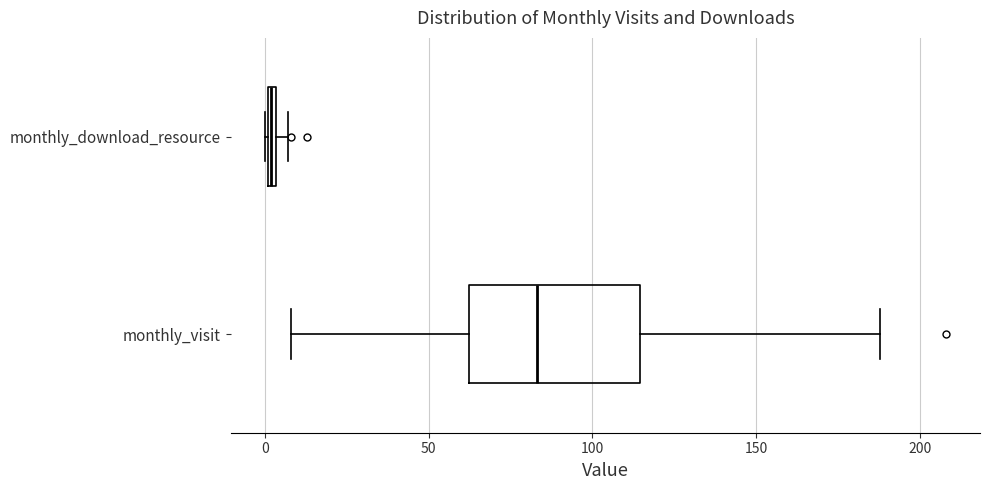

Which box's median line is the furthest to the right?

monthly_visit